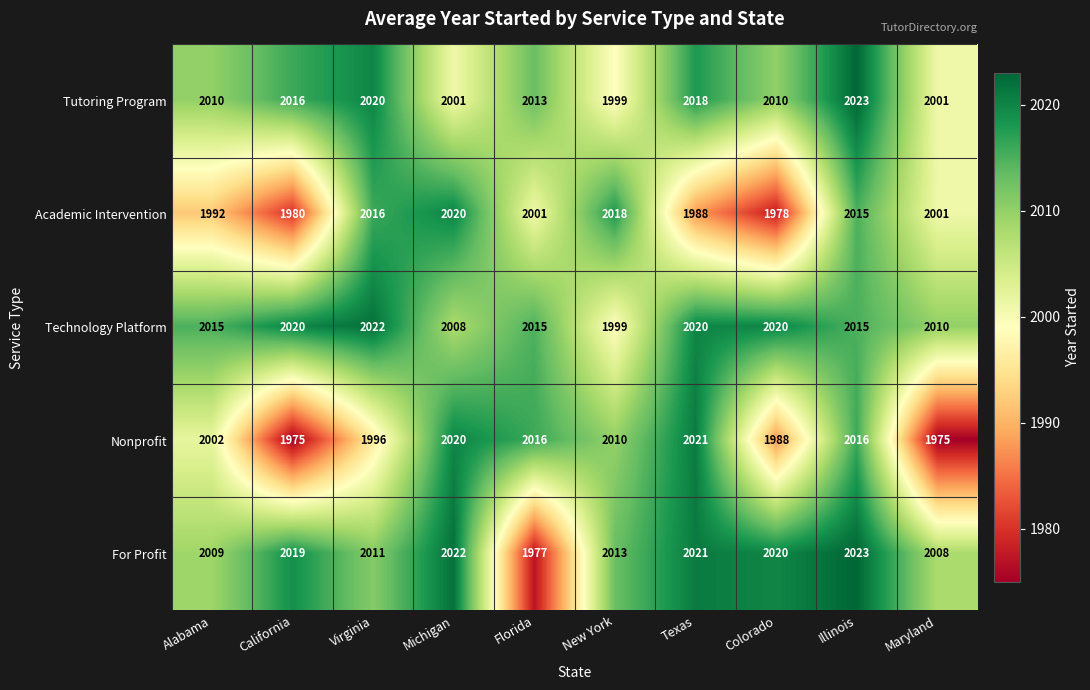

How many series are shown in this chart?

5